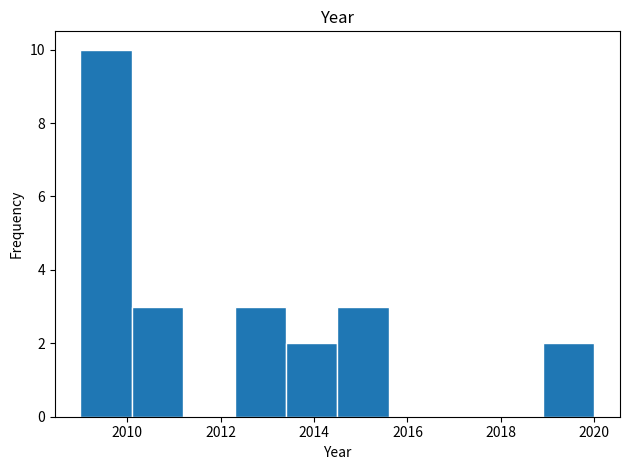

Over which range of the x-axis is the bar tallest?

2009.0 to 2010.1